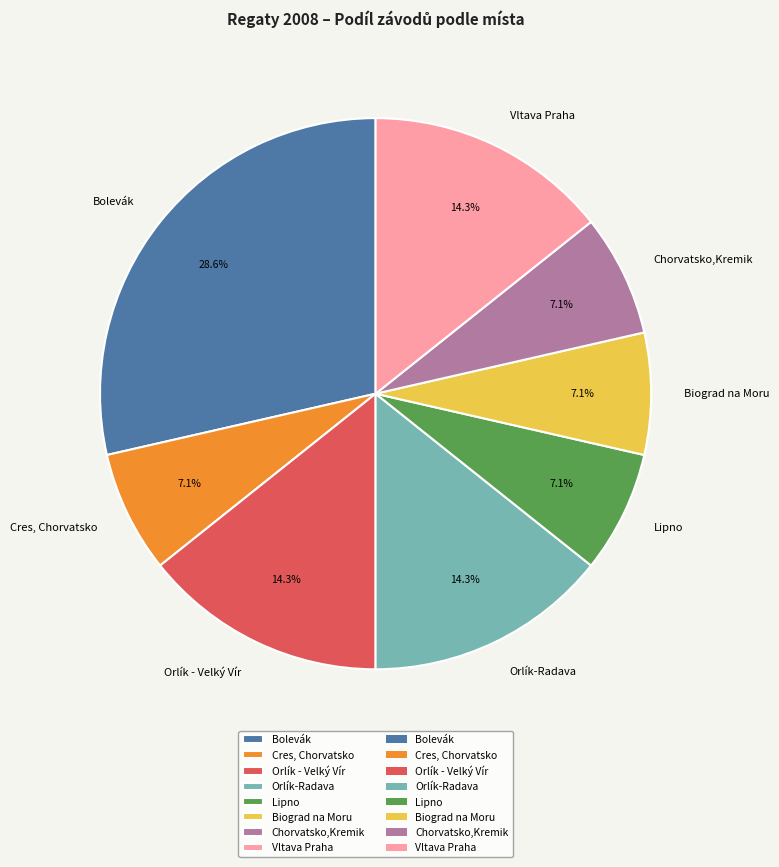

To the nearest percent, what is the difference between the Vltava Praha and Cres, Chorvatsko slice percentages?

7%